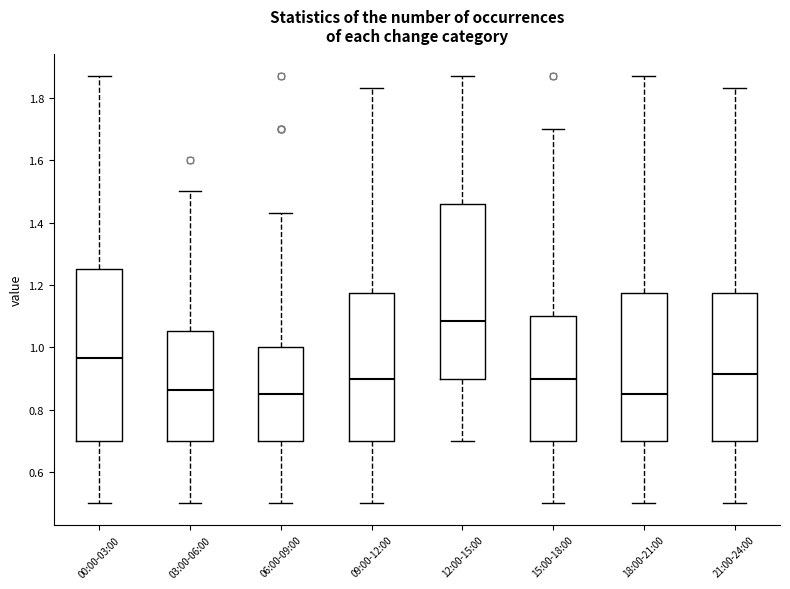

Which box has the highest median line?

12:00-15:00